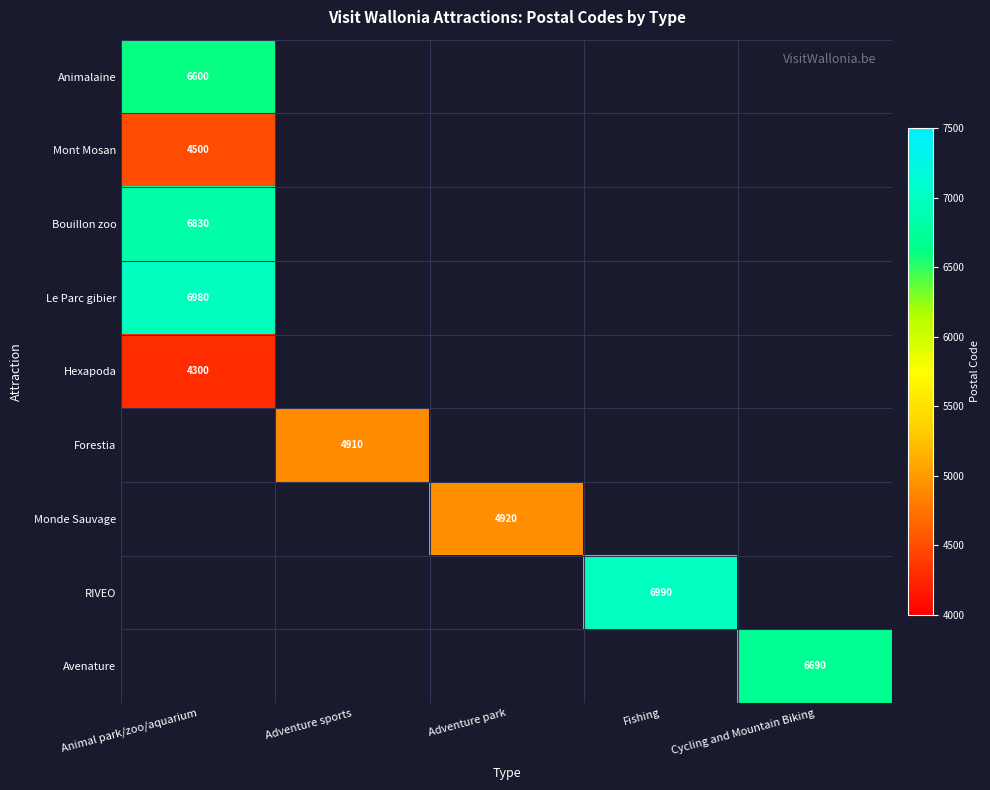

Which has a higher value, Adventure sports or Animal park/zoo/aquarium?

Animal park/zoo/aquarium